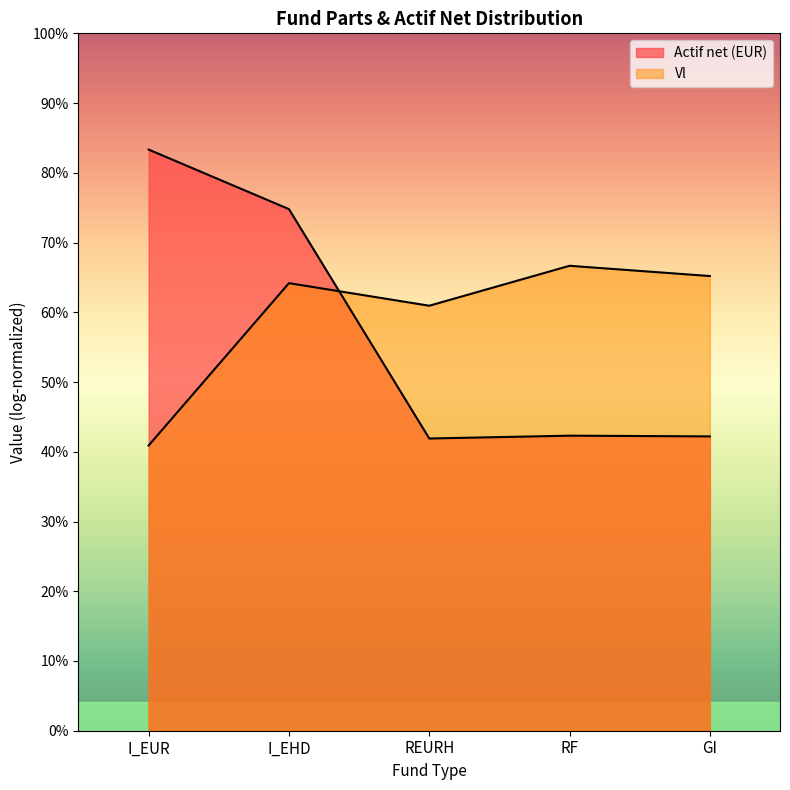

List the labels in order of value, largest first.

RF, GI, I_EHD, REURH, I_EUR